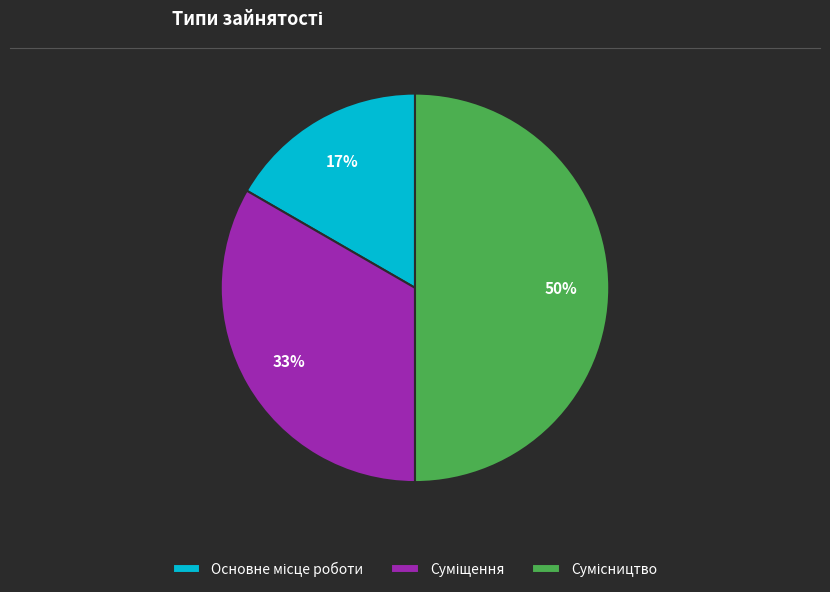

To the nearest percent, what is the average slice percentage?

33%